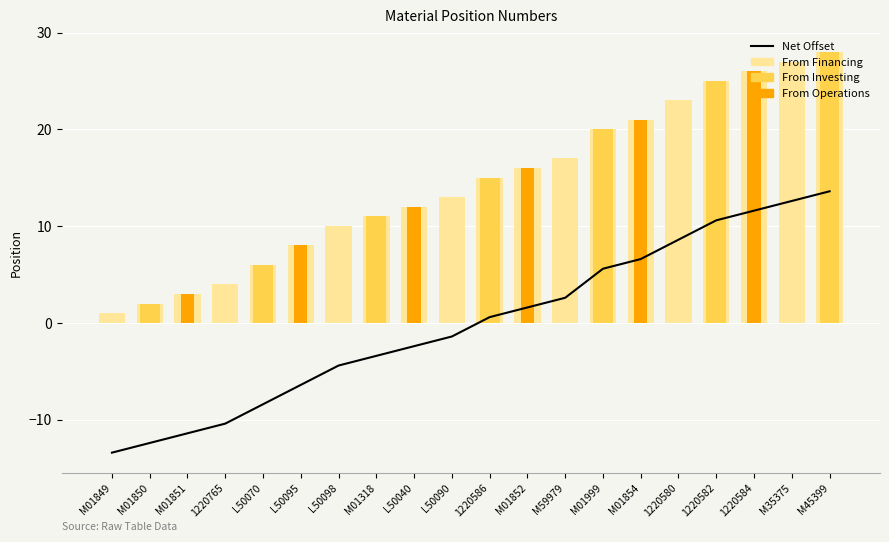

How many data points in Bezeichnung Group B are above 0?

7